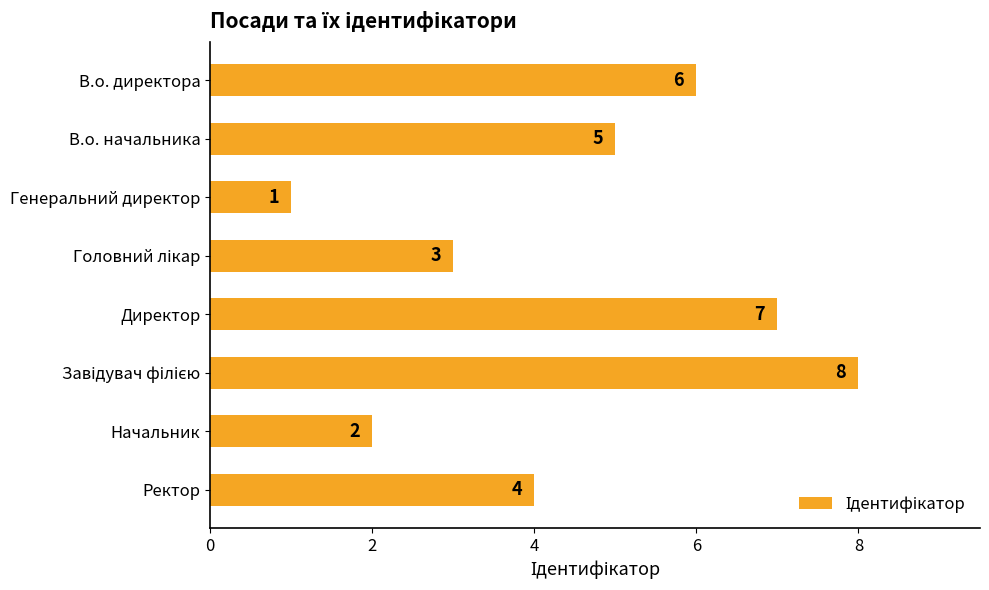

Which category has the lowest value across all series?

Генеральний директор